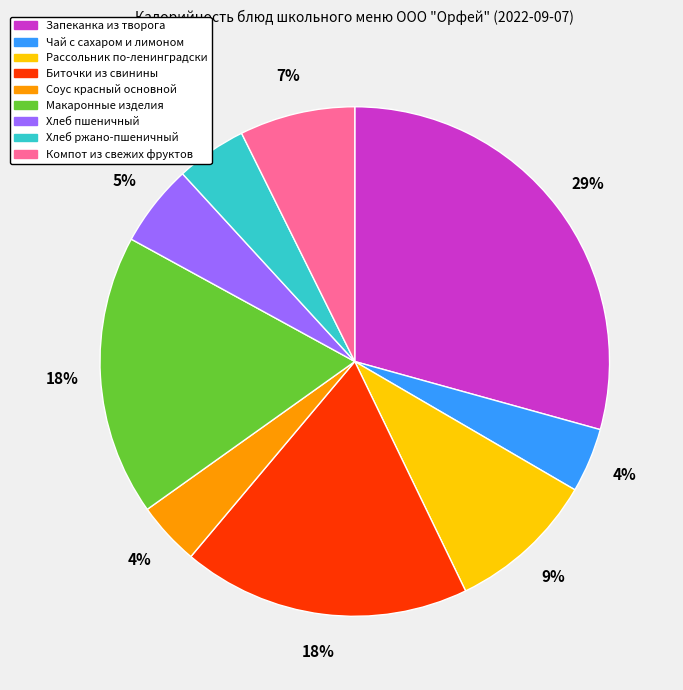

How many slices are in this pie chart?

9